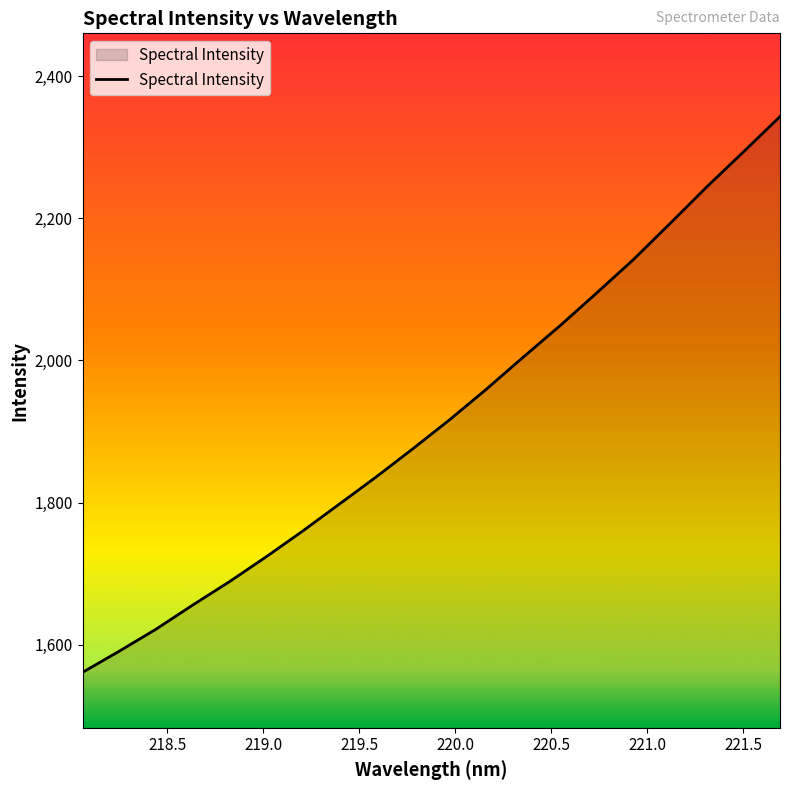

What is the minimum value shown in the chart?

1561.1